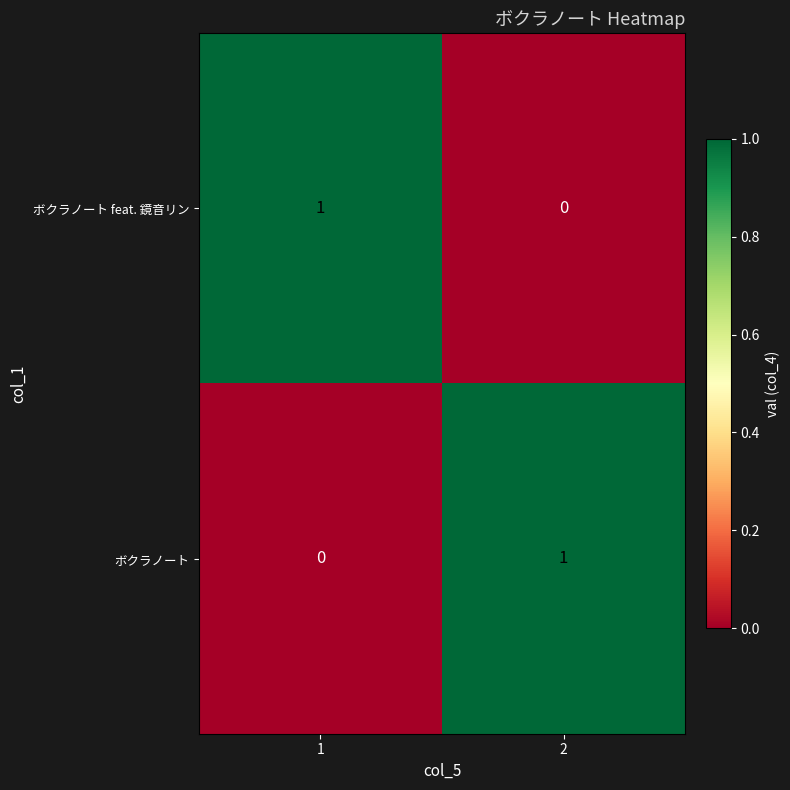

Count the number of data series in this chart.

2